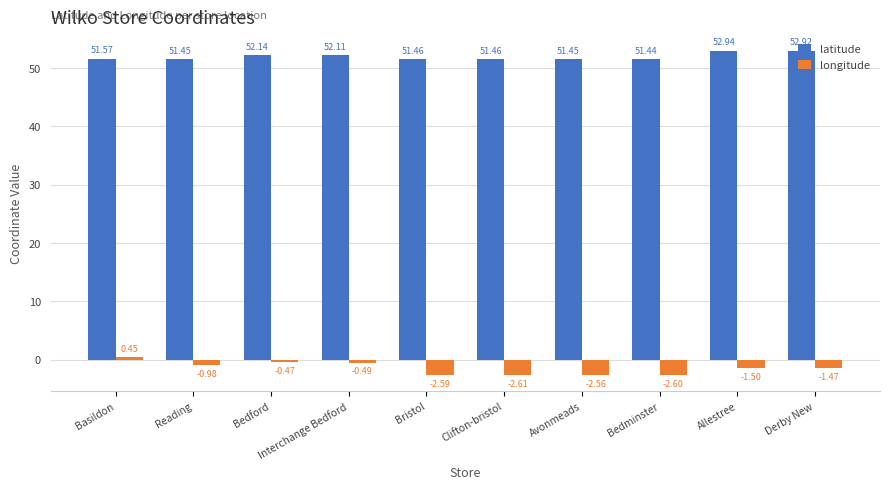

What position from the right is Avonmeads?

4